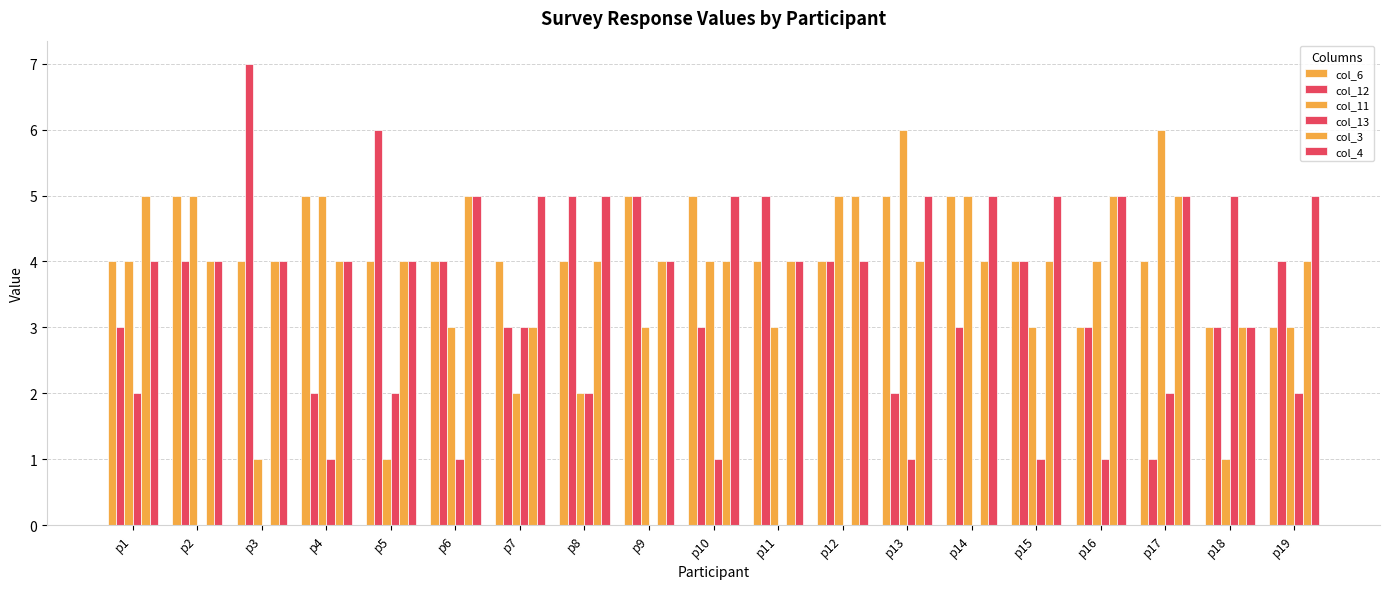

What is the difference between the col_12 values at p7 and p19?

1